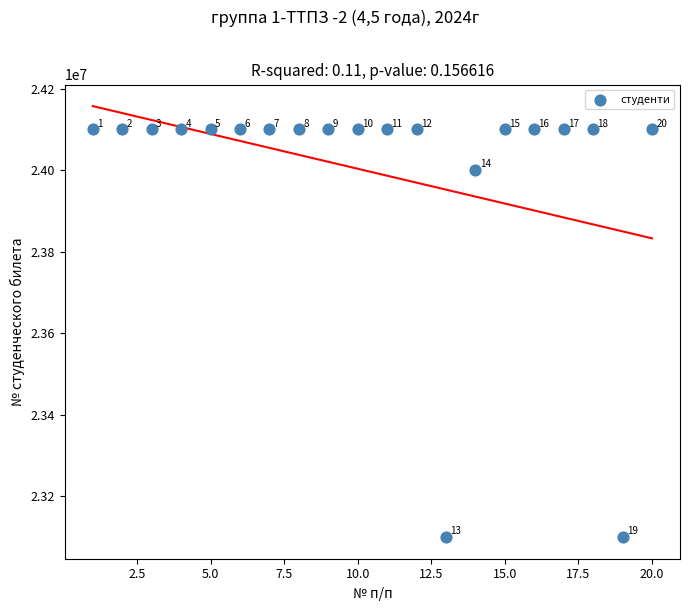

What Y value in the scatter plot is closest to 23600088?

24000142